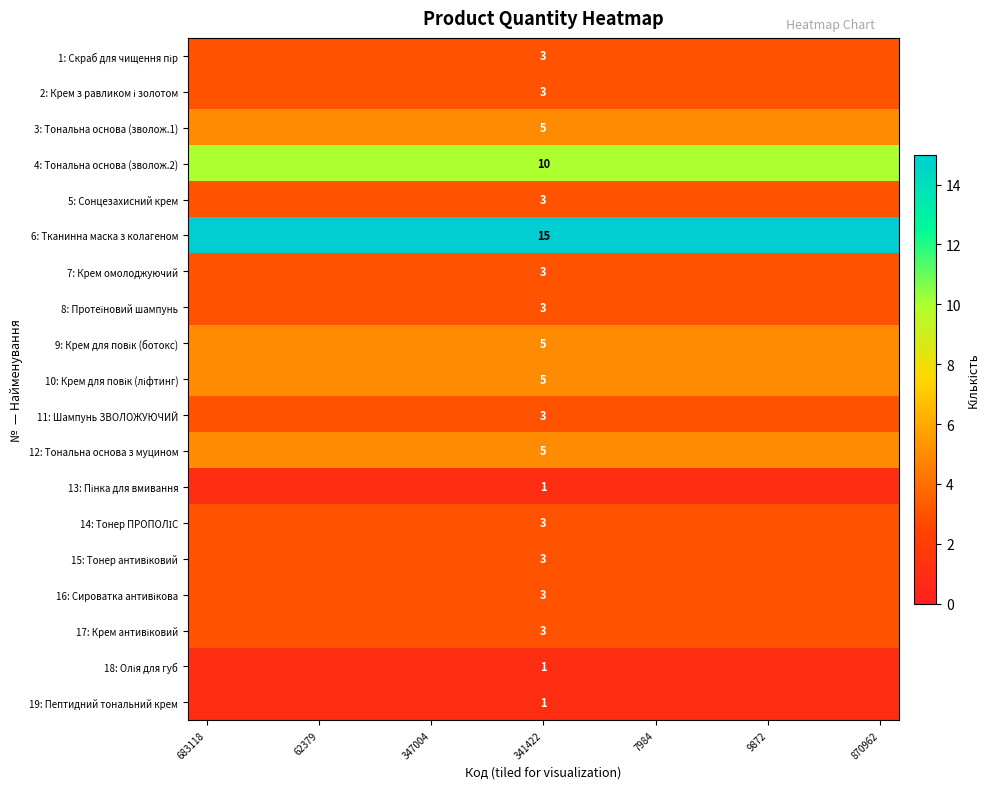

At which category is the sum across all series the highest?

683118